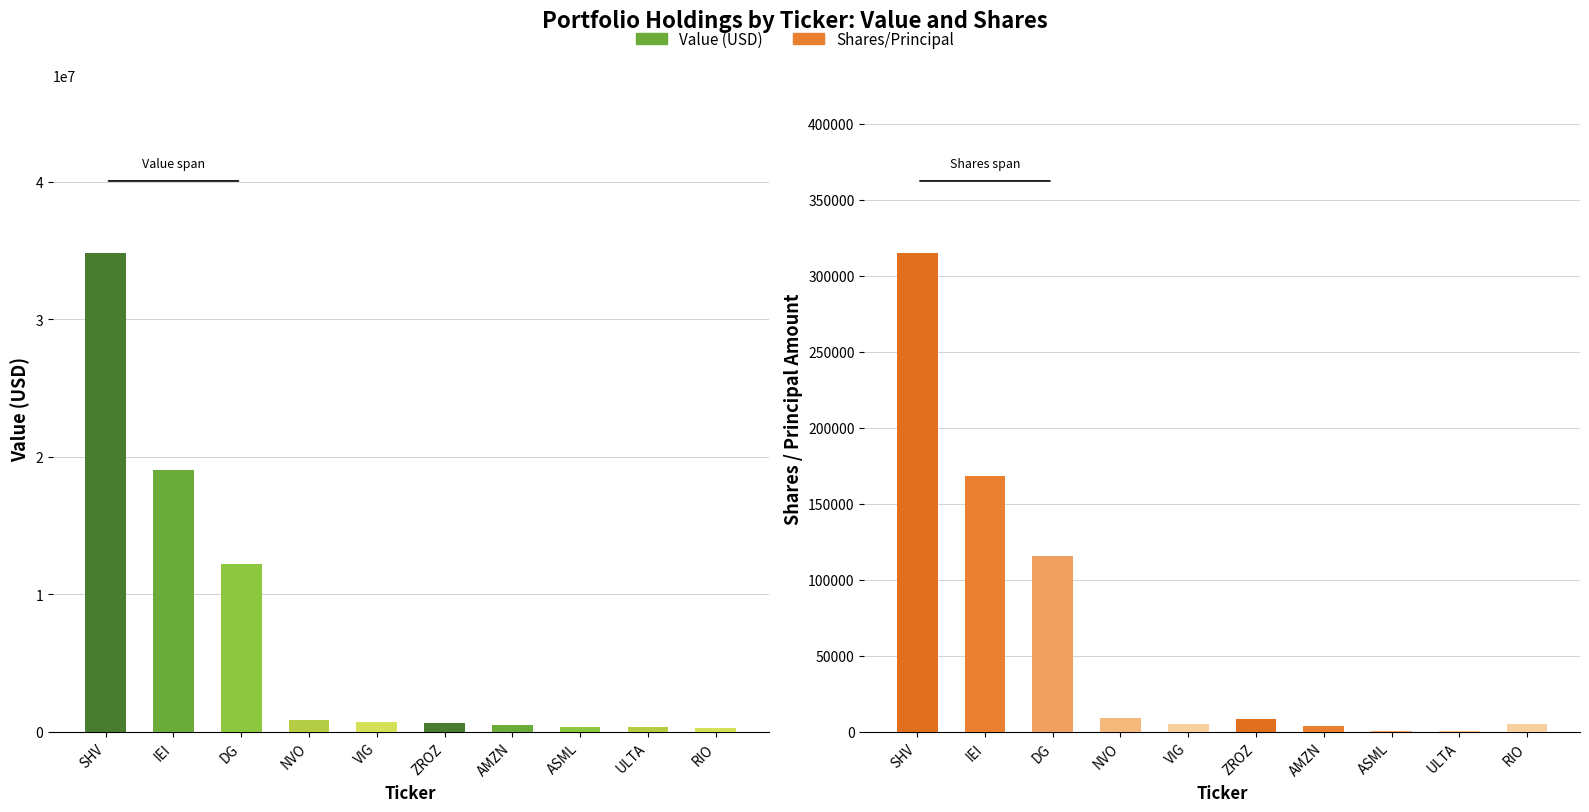

What position from the left is VIG?

5